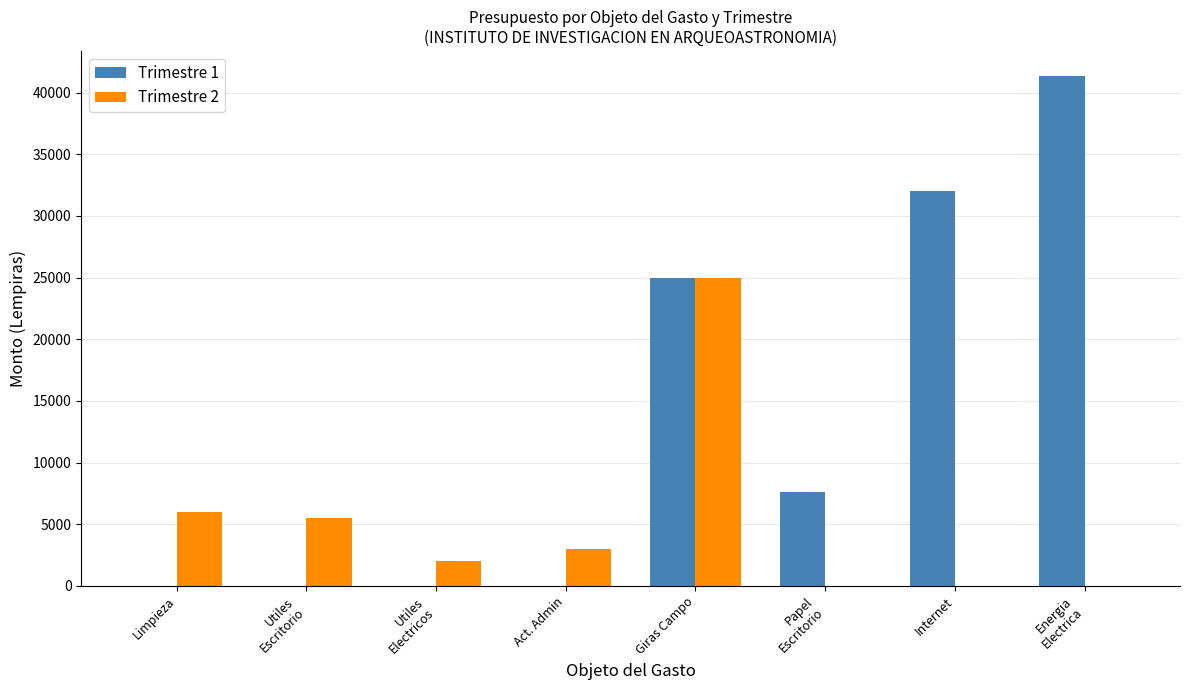

Between Giras Campo and Energia
Electrica, which series saw the biggest shift?

Trimestre 2